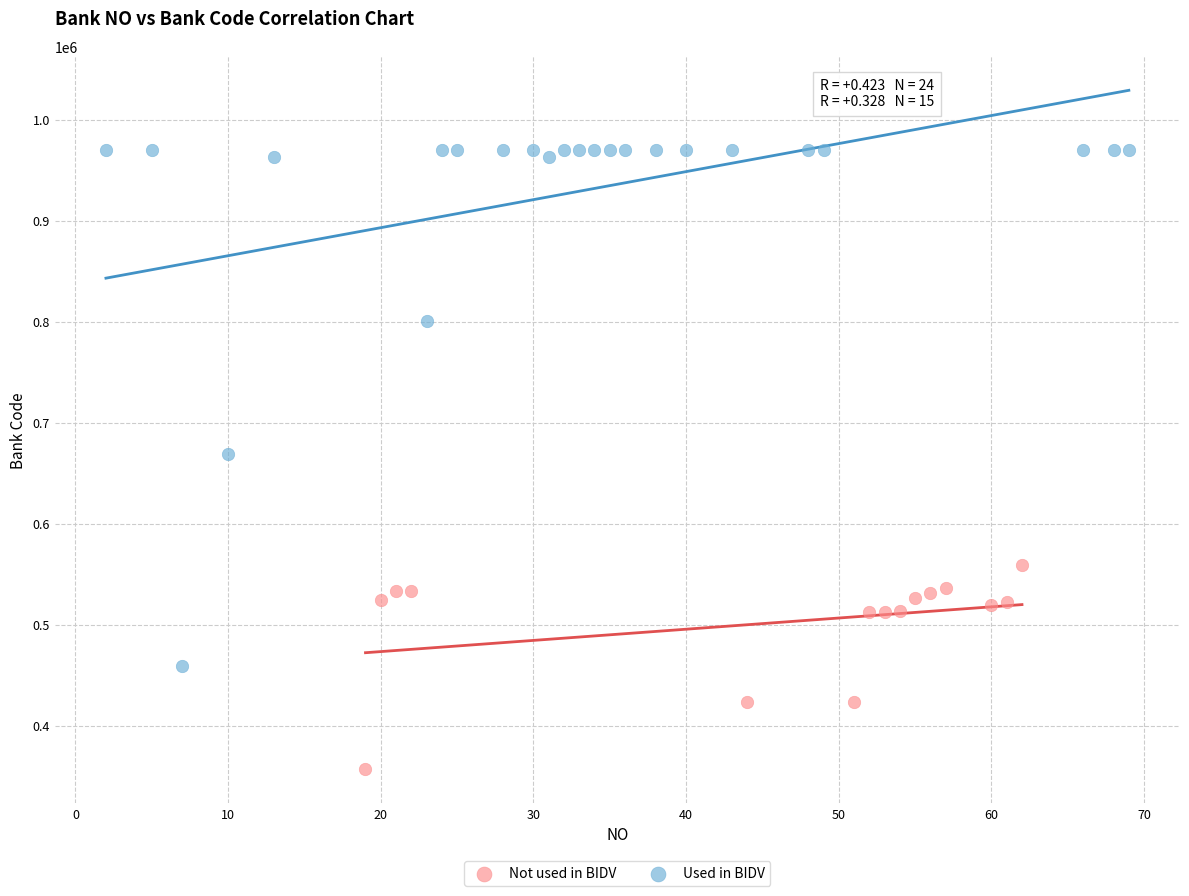

Which series contains the highest Y value?

Used in BIDV